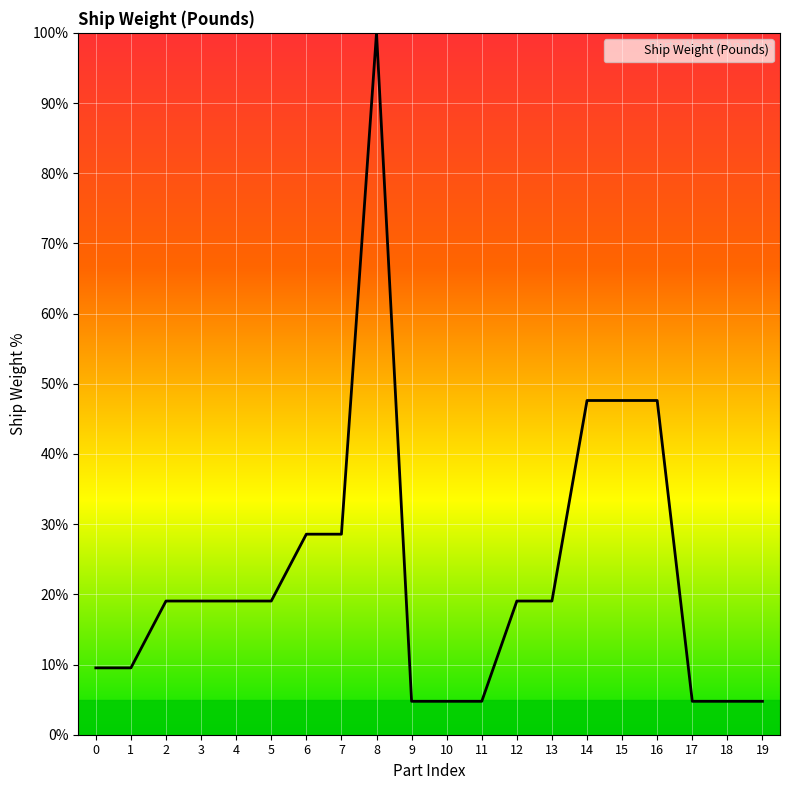

Is it true that the value at 15 is 47.6?

True